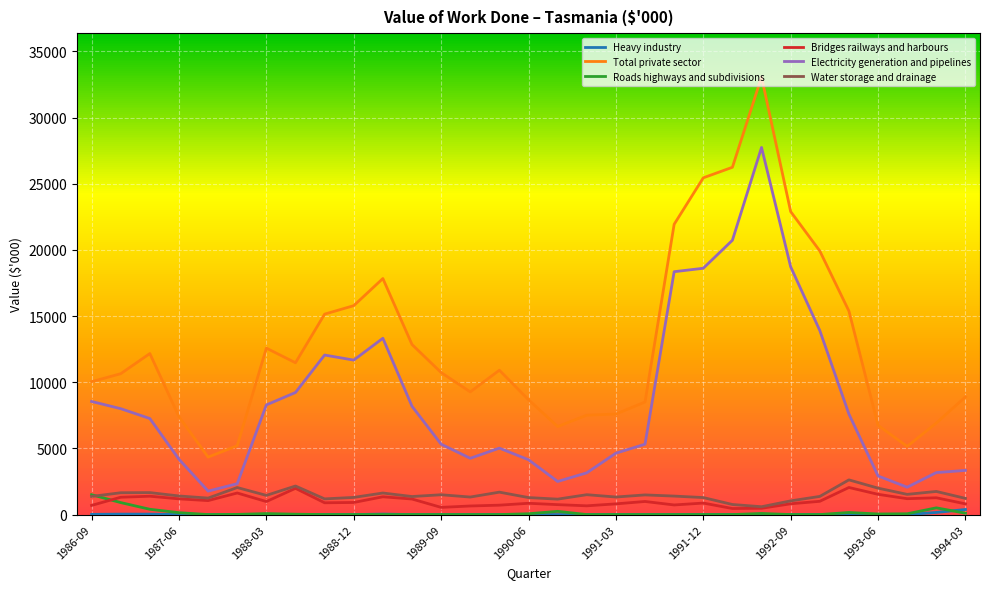

Which series has the largest range (max minus min)?

Total private sector